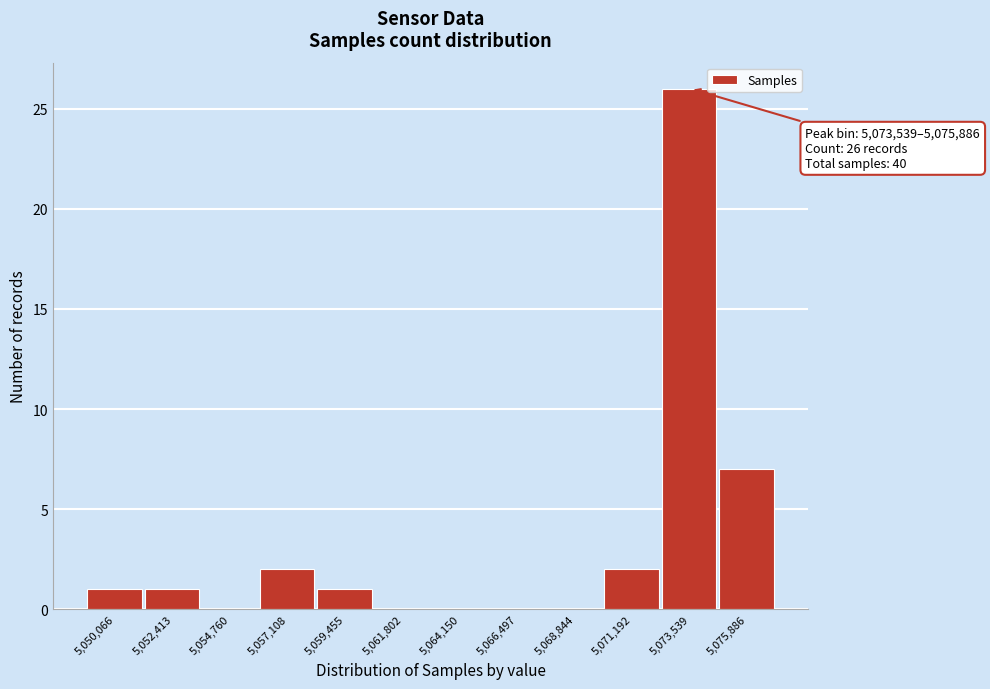

Reading right to left, transcribe all the data shown in this chart.

5,075,886=7	5,073,539=26	5,071,192=2	5,068,844=0	5,066,497=0	5,064,150=0	5,061,802=0	5,059,455=1	5,057,108=2	5,054,760=0	5,052,413=1	5,050,066=1